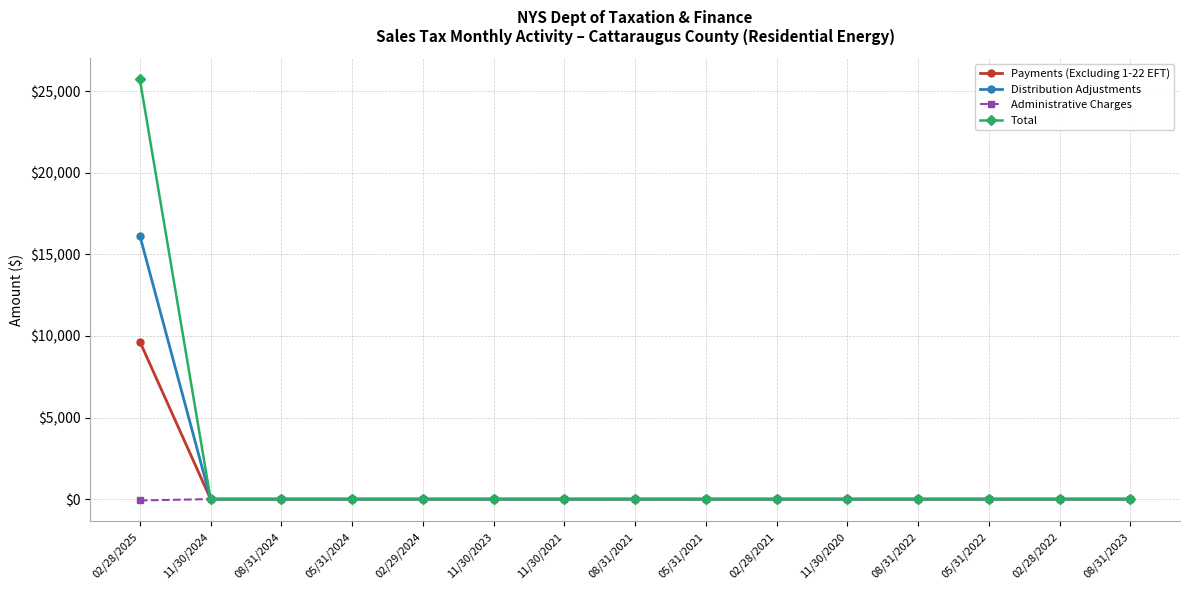

What is the label of the 10th point from the right?

11/30/2023